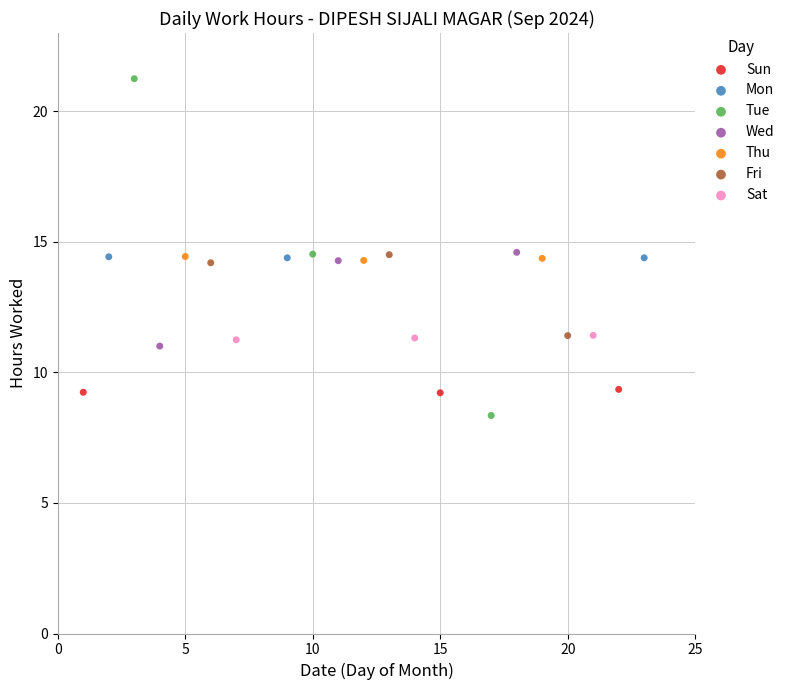

Which series has the largest Y range (max minus min)?

Tue